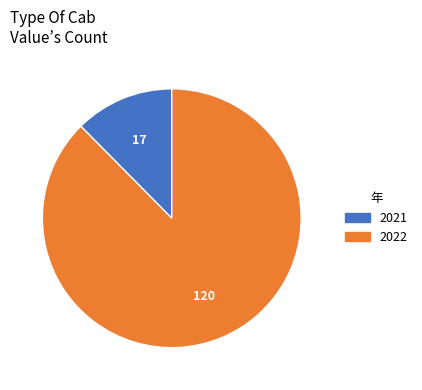

Is it true that 2021 is 25% of the pie?

False